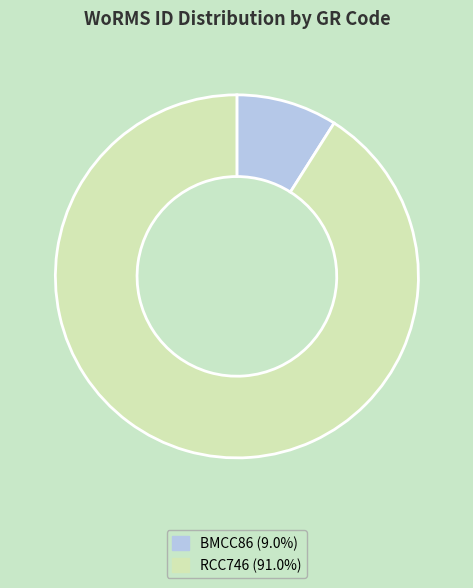

Combined, do BMCC86 (9.0%) and RCC746 (91.0%) account for over 50%?

Yes